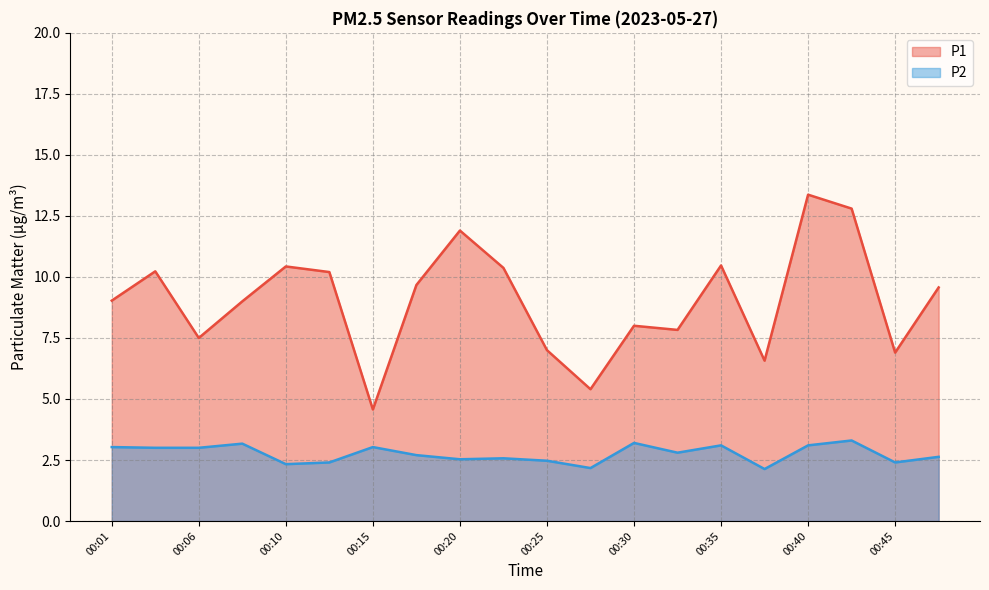

Does the chart have visible grid lines?

Yes